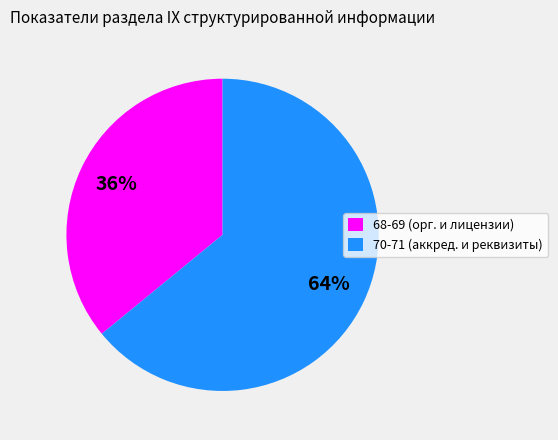

Is it true that 70-71 (аккред. и реквизиты) is 64% of the pie?

True